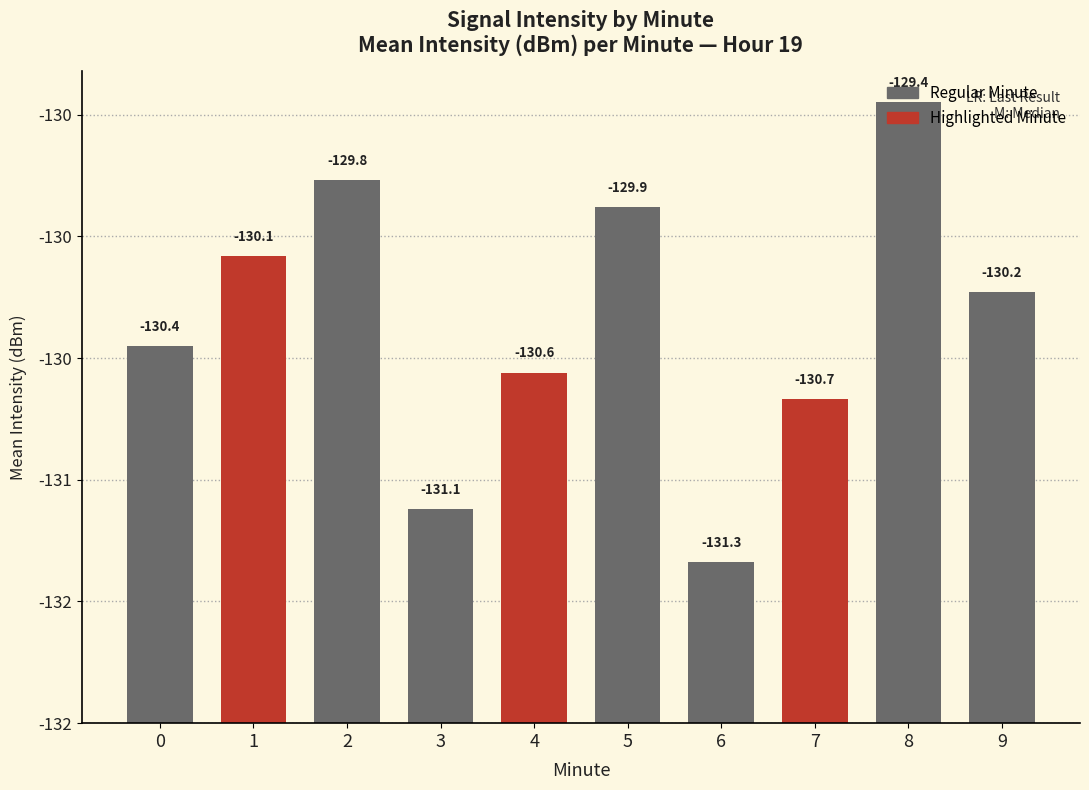

What is the difference between the values at 2 and 1?

0.3